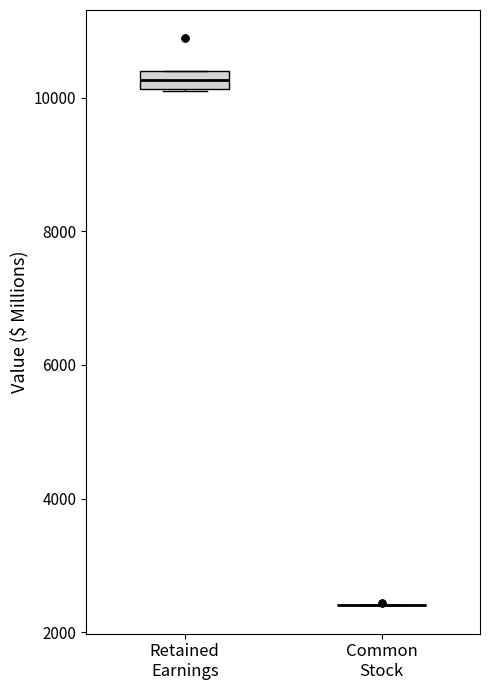

Comparing the boxes themselves (not the whiskers), which one is the tallest?

Retained Earnings